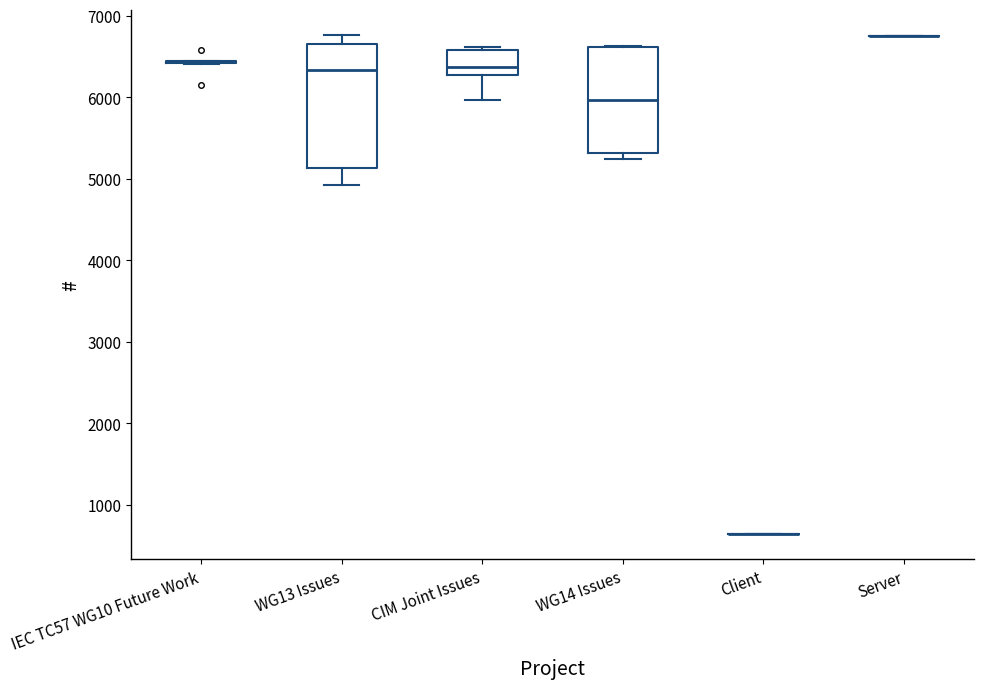

Reading left to right, read every box against the y-axis: the position of its median line, the range the box covers, and the ends of its whiskers. The values are not printed on the chart, so give them approximately, as read against the axis.

IEC TC57 WG10 Future Work: box collapsed to a line at 6400, whiskers 6400 to 6400
WG13 Issues: median 6300, box 5100 to 6600, whiskers 4900 to 6800
CIM Joint Issues: median 6400, box 6300 to 6600, whiskers 6000 to 6600 (just above the box's upper edge)
WG14 Issues: median 6000, box 5300 to 6600, whiskers 5200 to 6600
Client: box collapsed to a line at 600, whiskers 600 to 600
Server: box collapsed to a line at 6700, whiskers 6700 to 6800